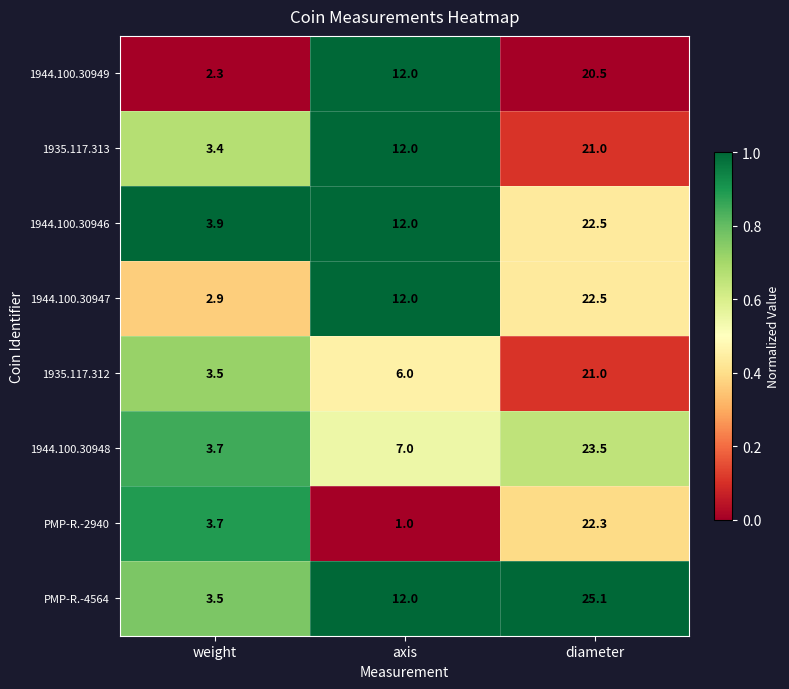

What is the approximate value of 1944.100.30946 at weight?

3.9